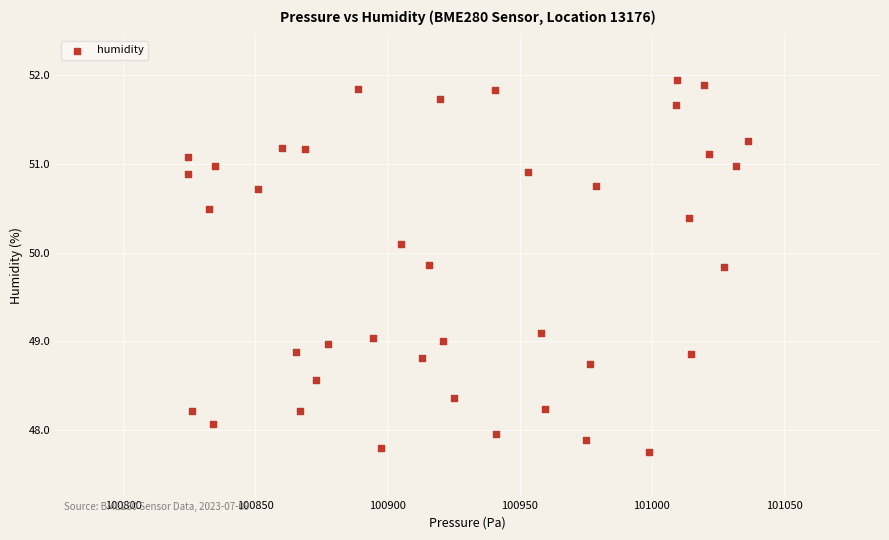

What is the range of X values (max minus min)?

211.9